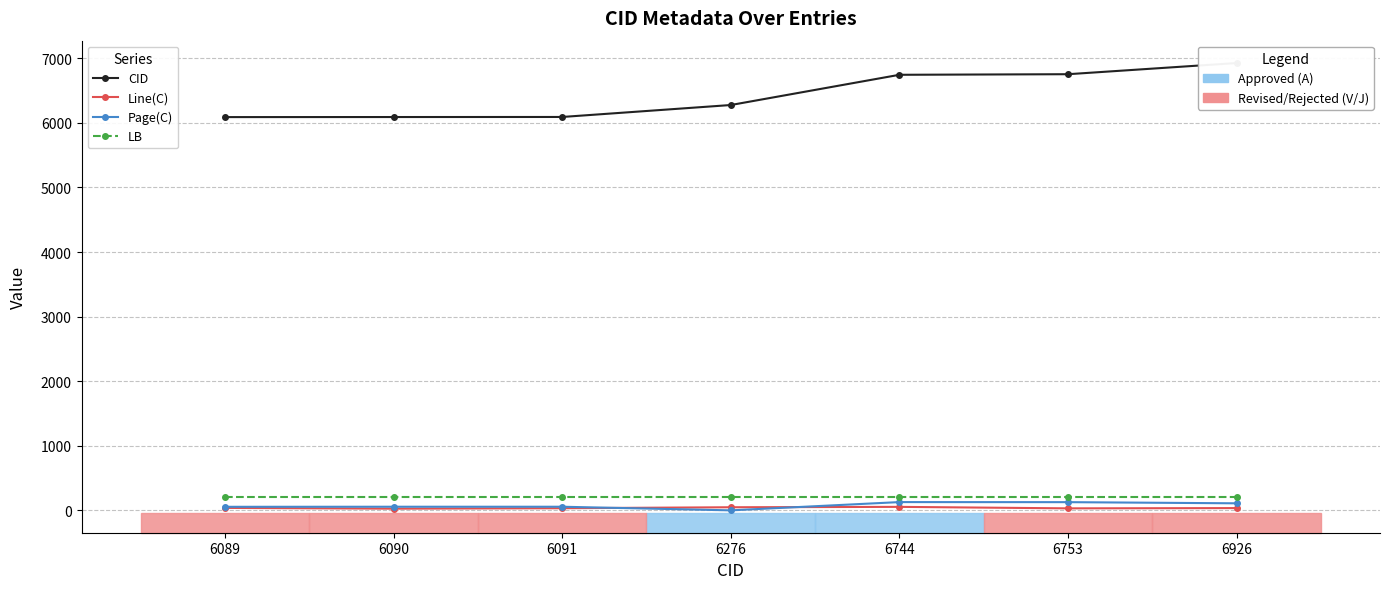

Reading left to right, extract all data points from this chart.

CID: 6089	6090	6091	6276	6744	6753	6926
Line(C): 39	27	34	49	55	32	36
Page(C): 56	57	57	1	129	128	110
LB: 204	204	204	204	204	204	204